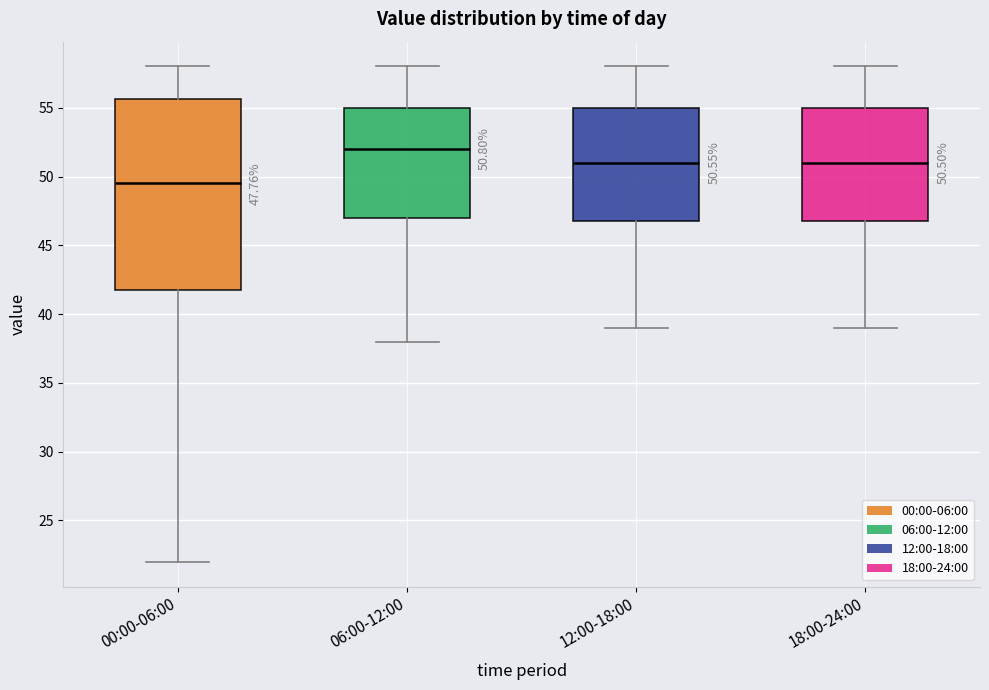

Comparing the boxes themselves (not the whiskers), which one is the tallest?

00:00-06:00